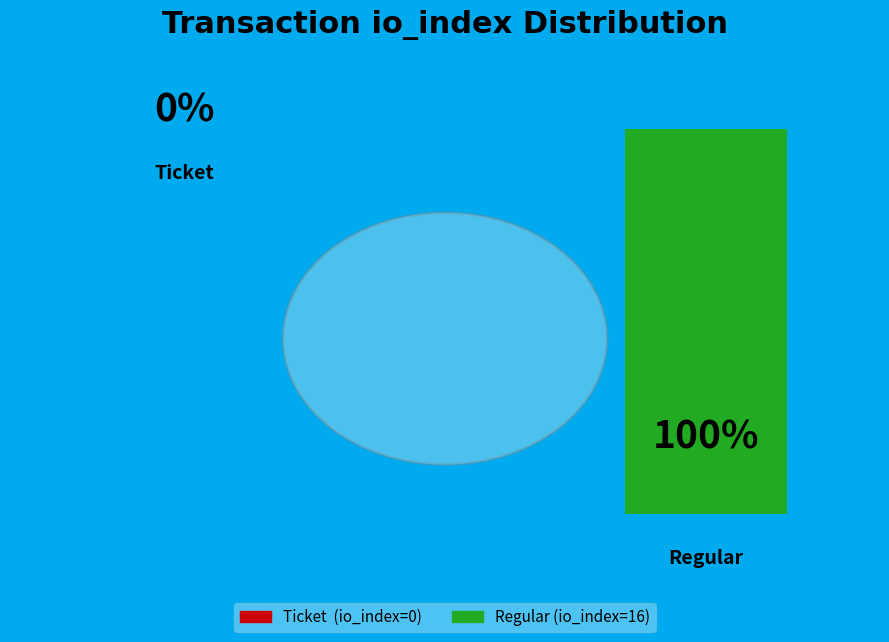

To the nearest percent, what is the combined percentage of Regular (io_index=16) and Ticket (io_index=0)?

100%